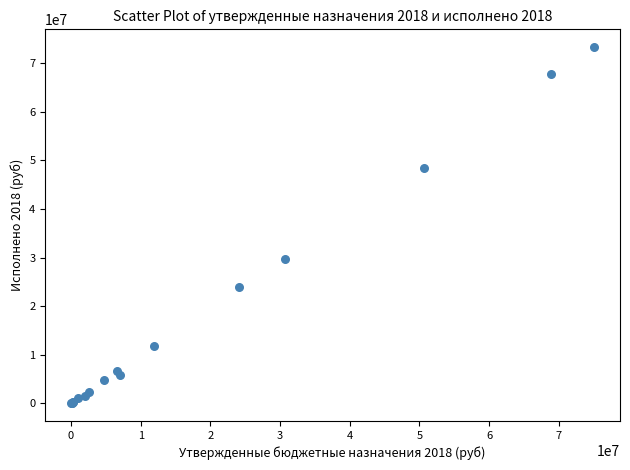

What Y value in the scatter plot is closest to 36645320?

29649852.1